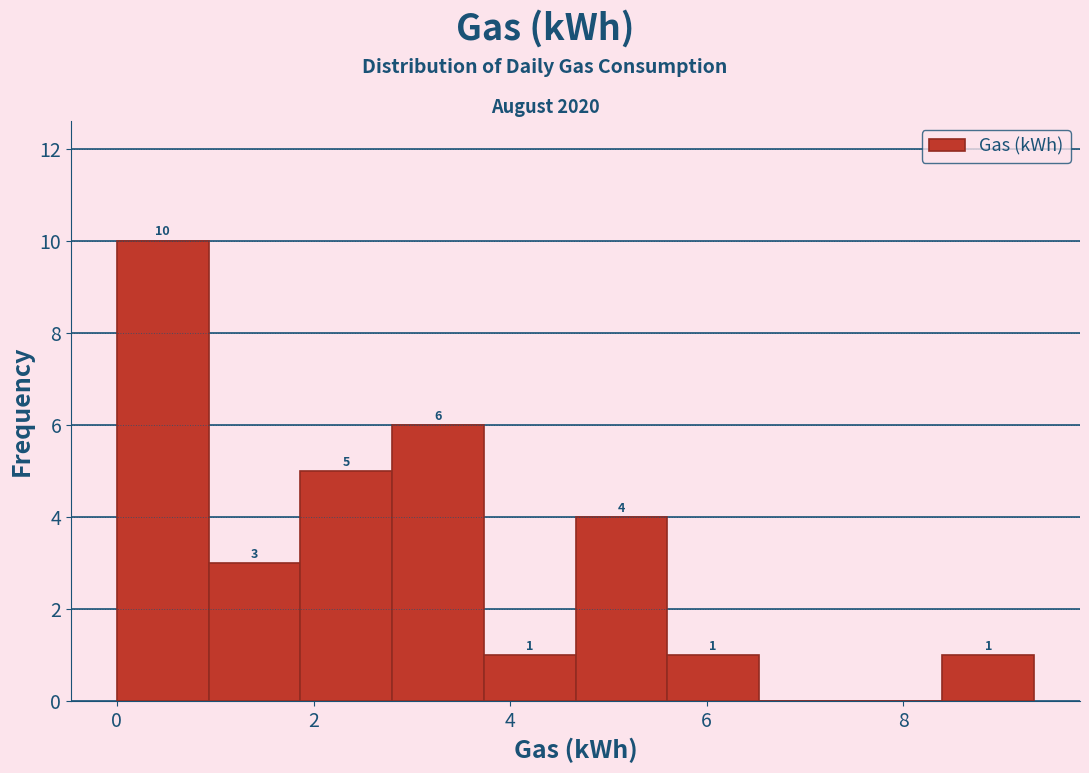

Over which range of the x-axis is the bar tallest?

0.0 to 1.0